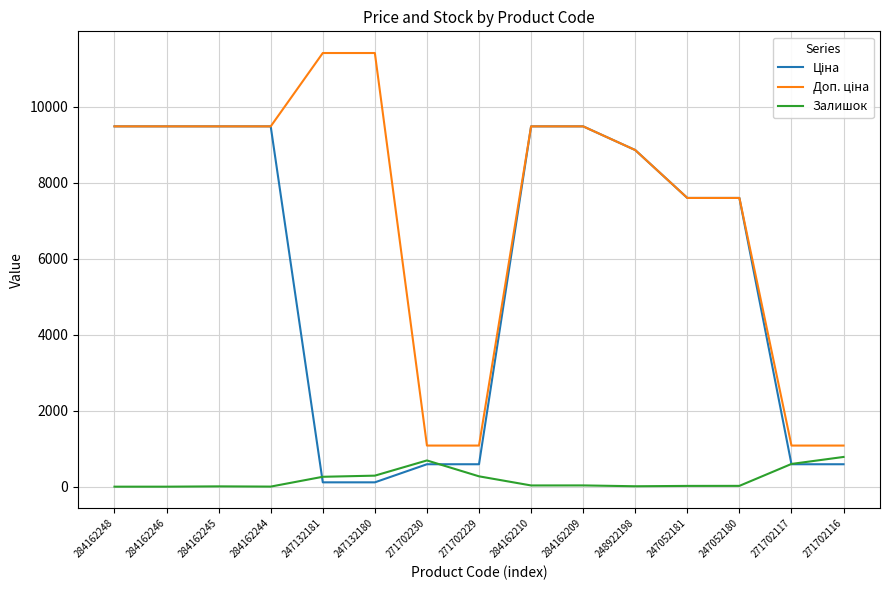

What position from the left is 284162248?

1